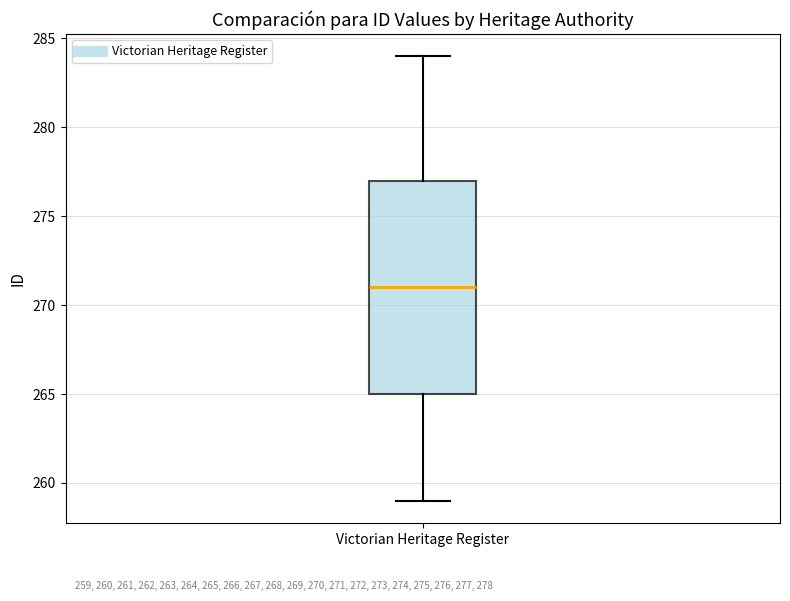

Where is the lower edge of the box for Victorian Heritage Register on the y-axis? The values are not printed on the chart, so give them approximately, as read against the axis.

265